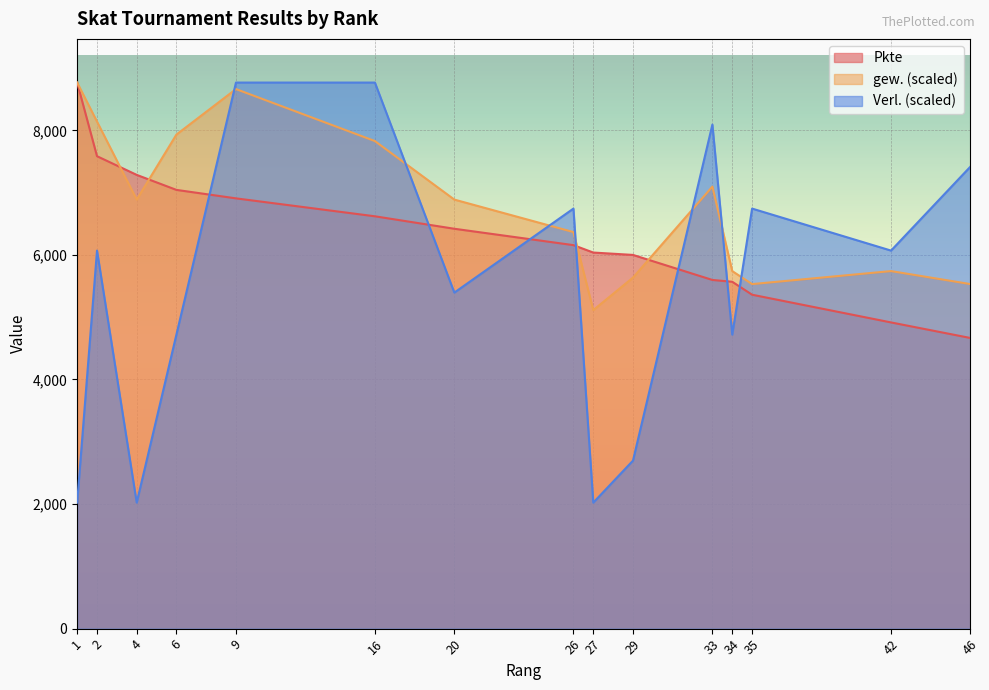

True or false: Verl. and Pkte intersect in this chart.

True